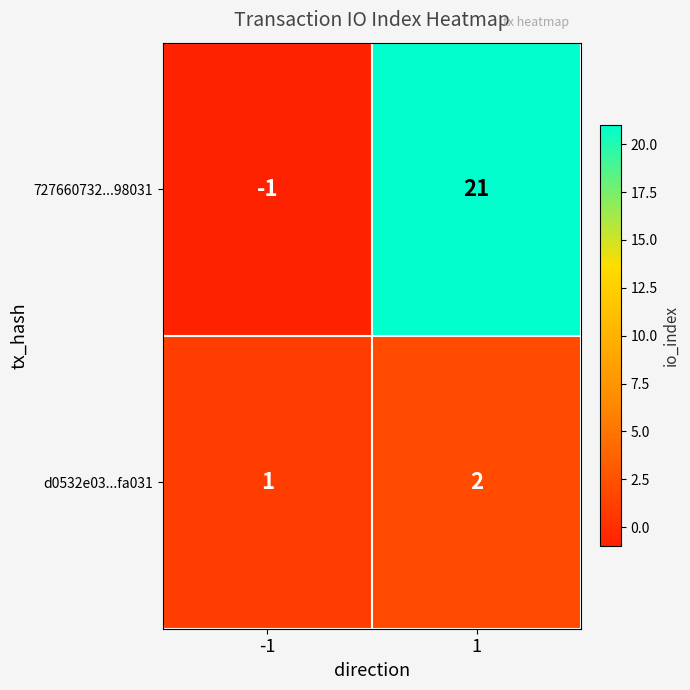

What is the maximum value shown in the chart?

21